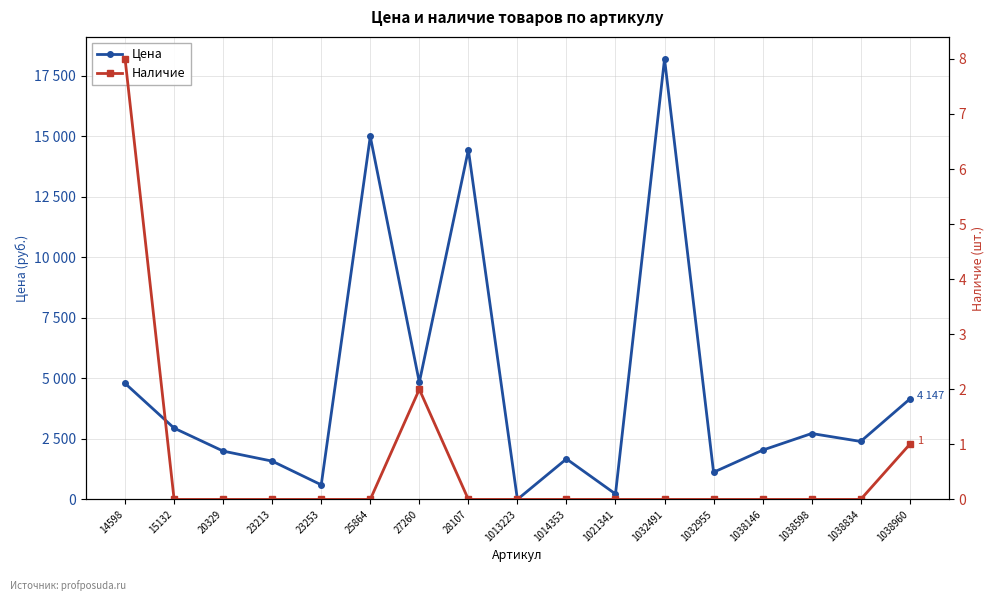

What is the sum of all Наличие values?

11